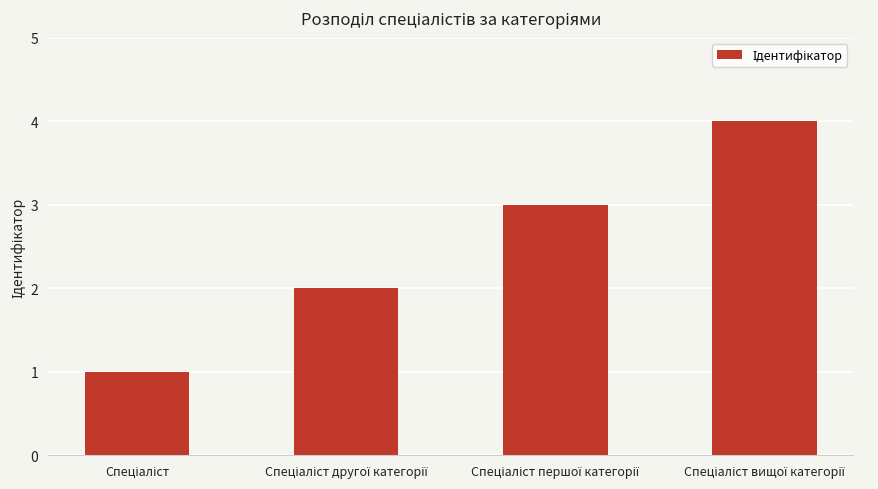

What is the sum of all values?

10